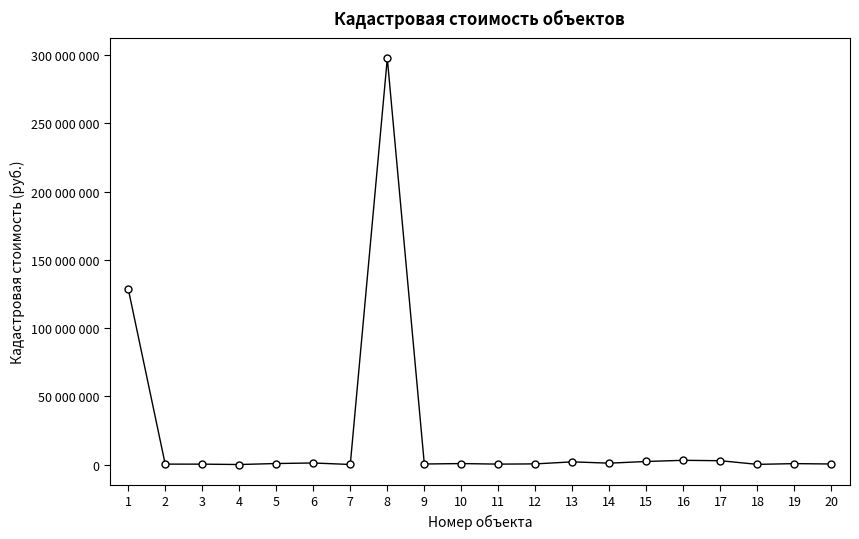

What is the average value?

22224155.7